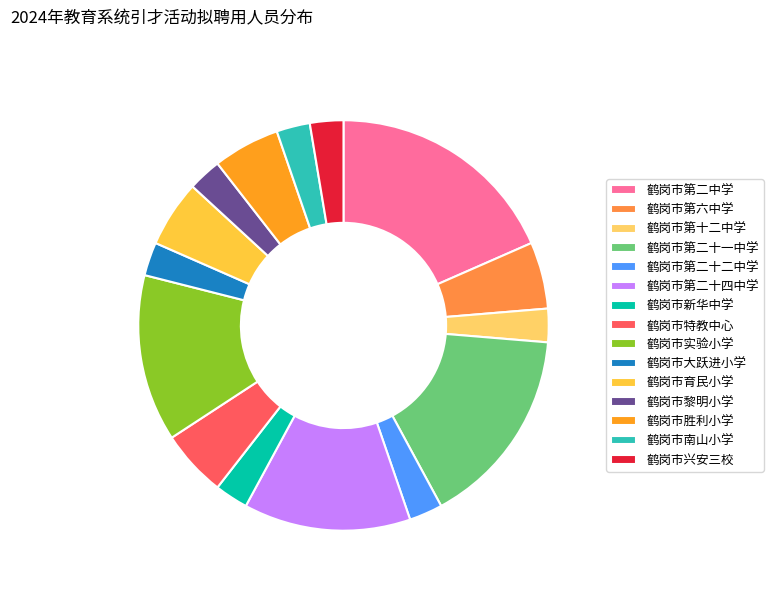

Which slice is the largest?

鹤岗市第二中学